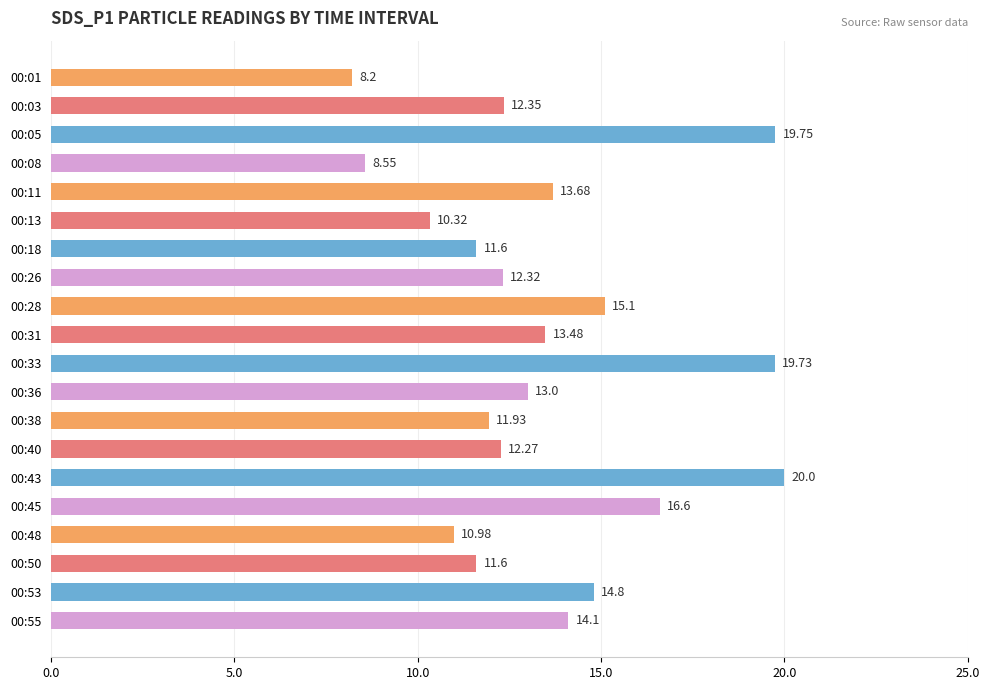

Which has a higher value, 00:03 or 00:33?

00:33